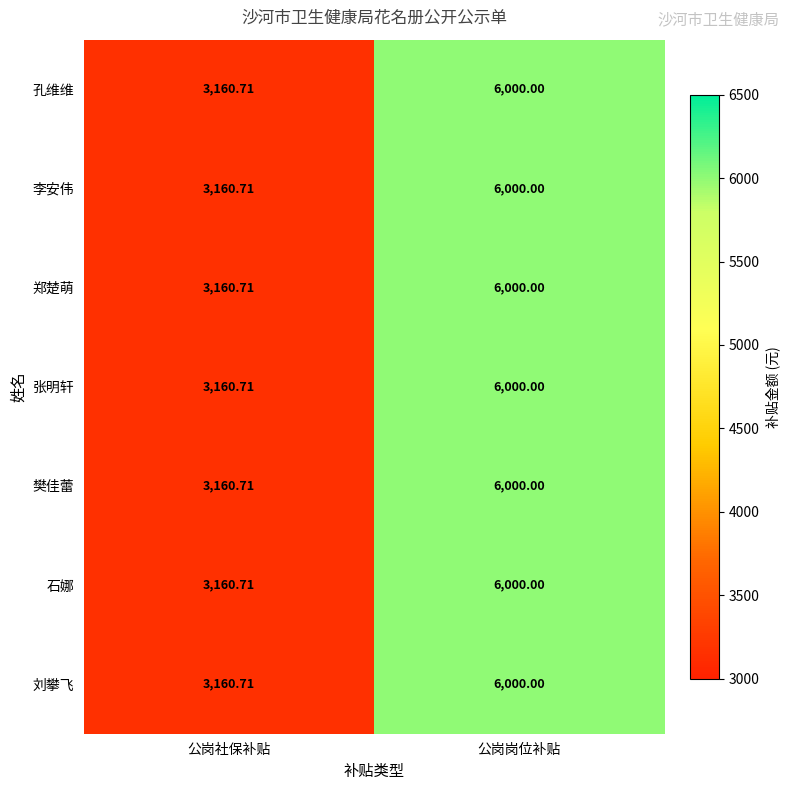

At which category is the sum across all series the highest?

公岗岗位补贴